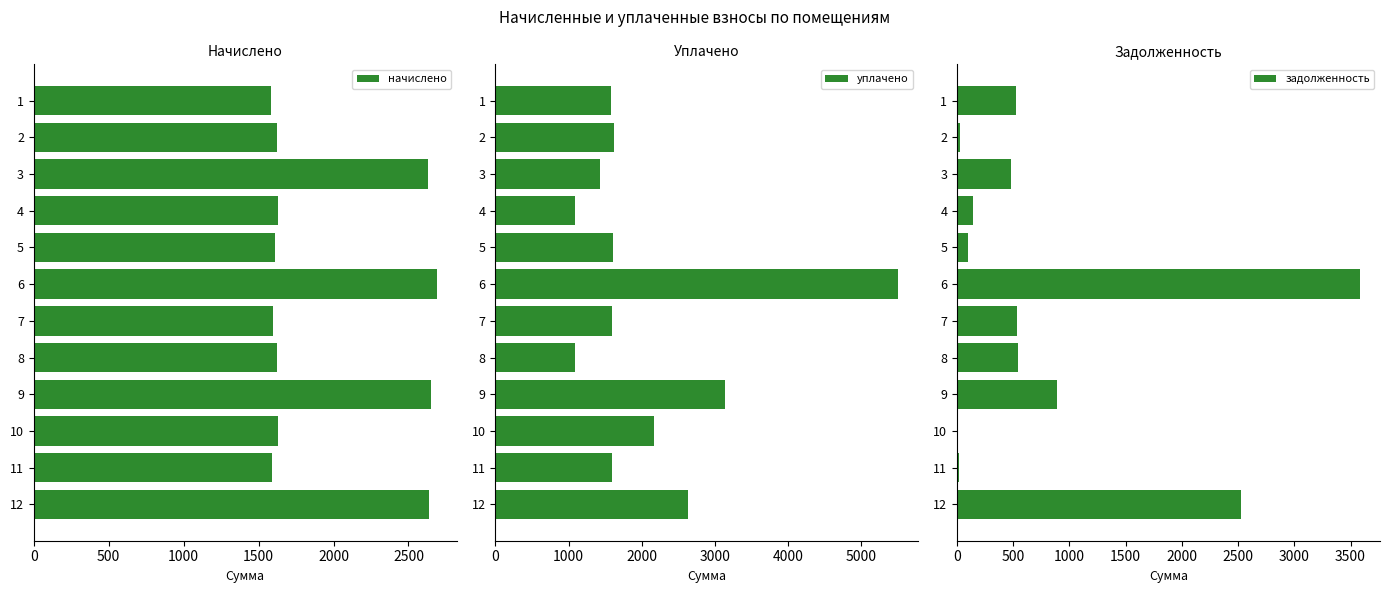

How many data points in начислено are less than 1627?

6